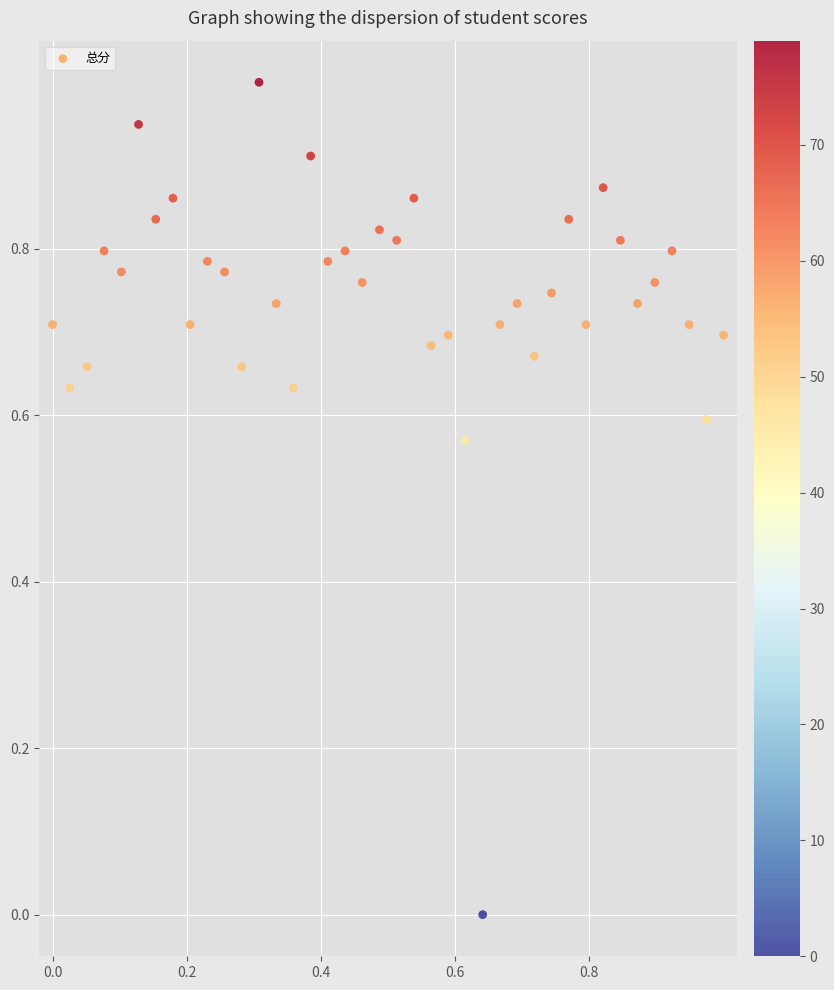

What is the range of X values (max minus min)?

1.0